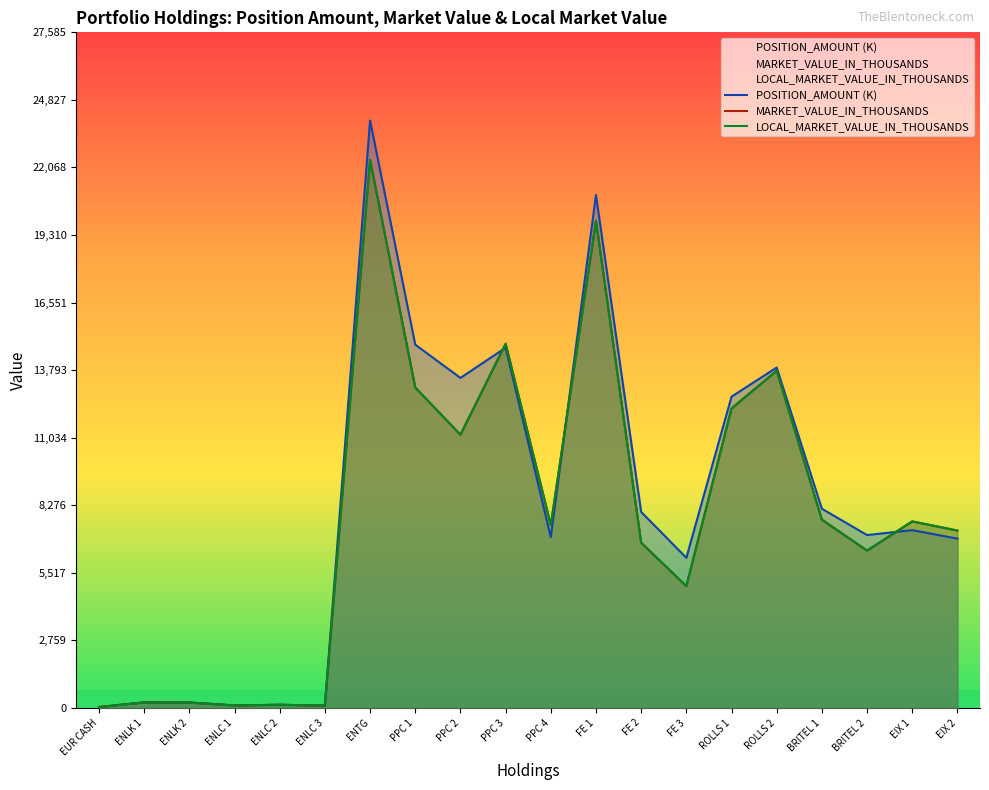

What is the maximum value shown in the chart?

23987.0